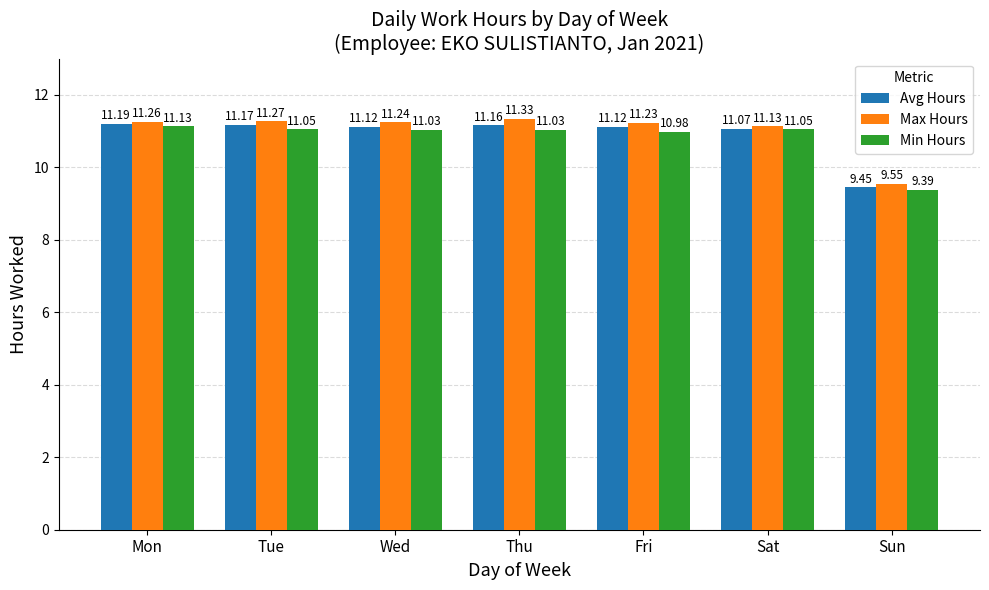

Which series changed the most between Tue and Sat?

Max Hours